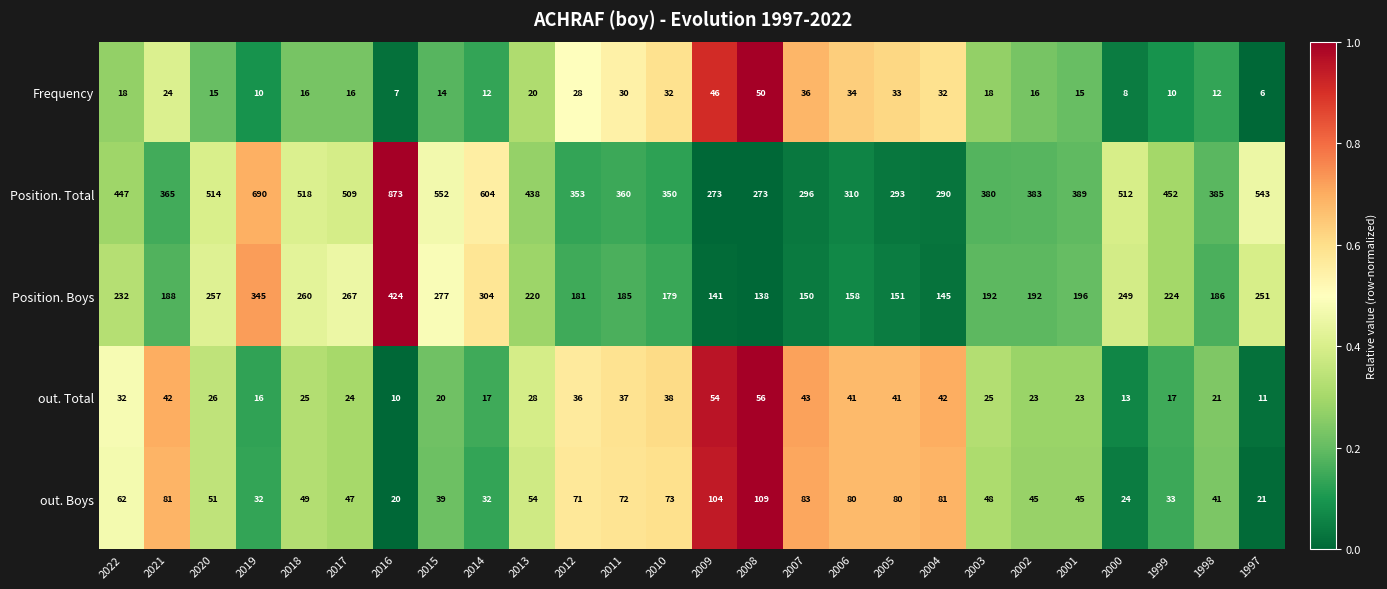

List the series in order of their peak value, highest first.

Position. Total, Position. Boys, out. Boys, out. Total, Frequency